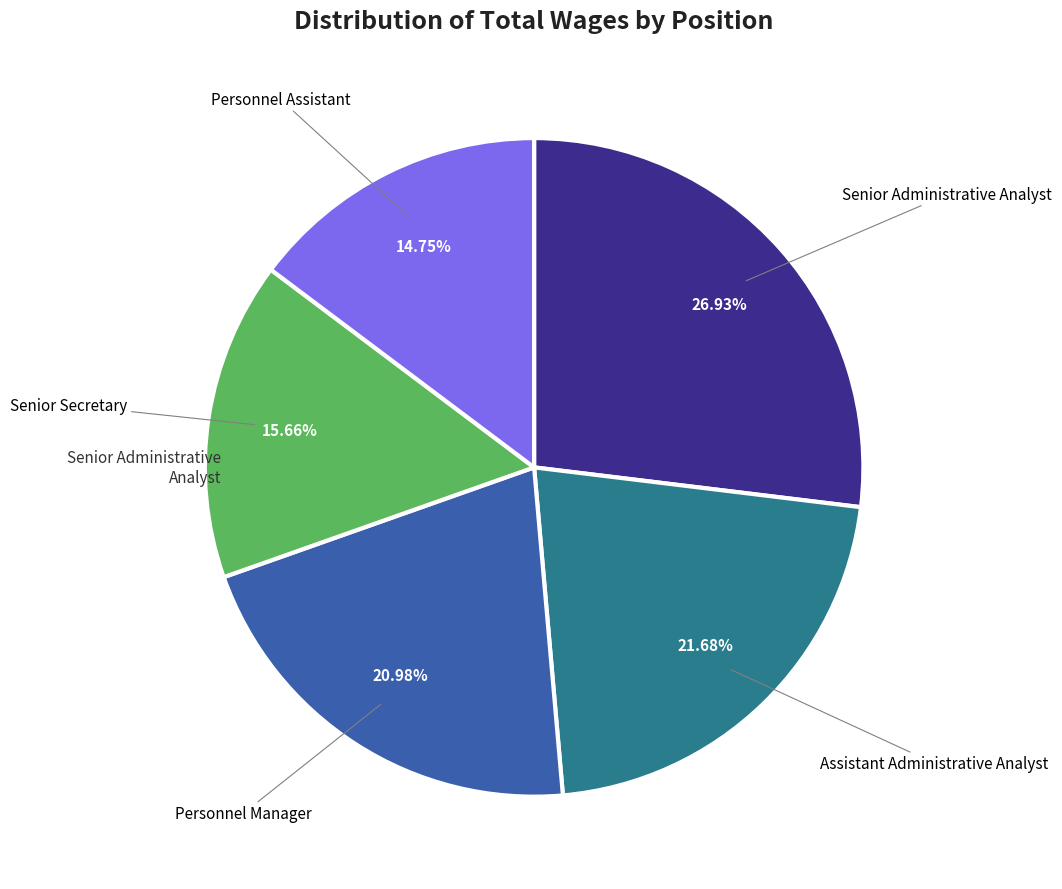

Does any single category account for the majority?

No